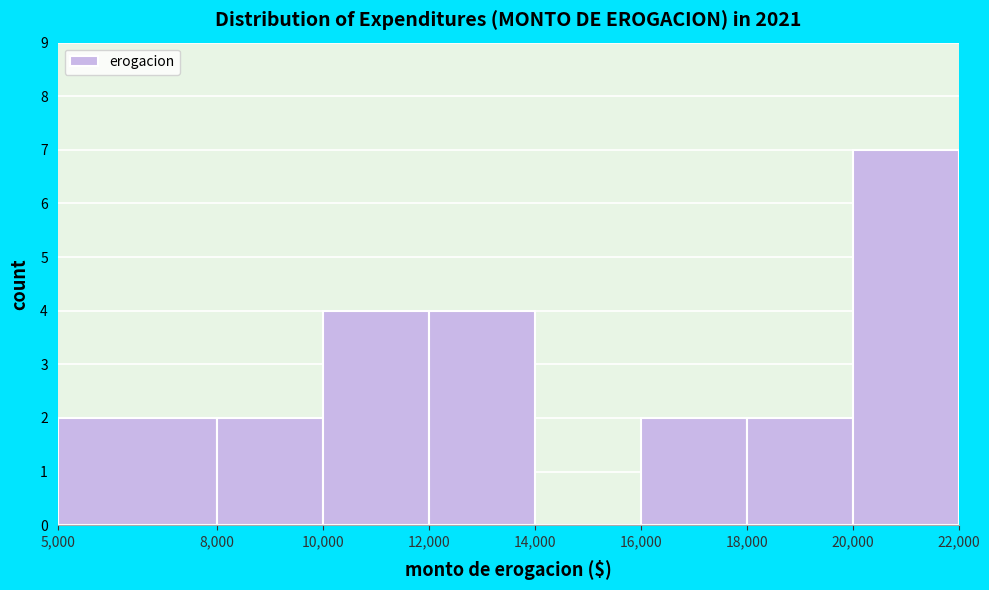

Reading left to right, transcribe this chart: for each bar, give the range it covers on the x-axis and its height. The values are not printed on the chart, so give them approximately, as read against the axis.

5,000 to 8,000: 2
8,000 to 10,000: 2
10,000 to 12,000: 4
12,000 to 14,000: 4
14,000 to 16,000: 0
16,000 to 18,000: 2
18,000 to 20,000: 2
20,000 to 22,000: 7